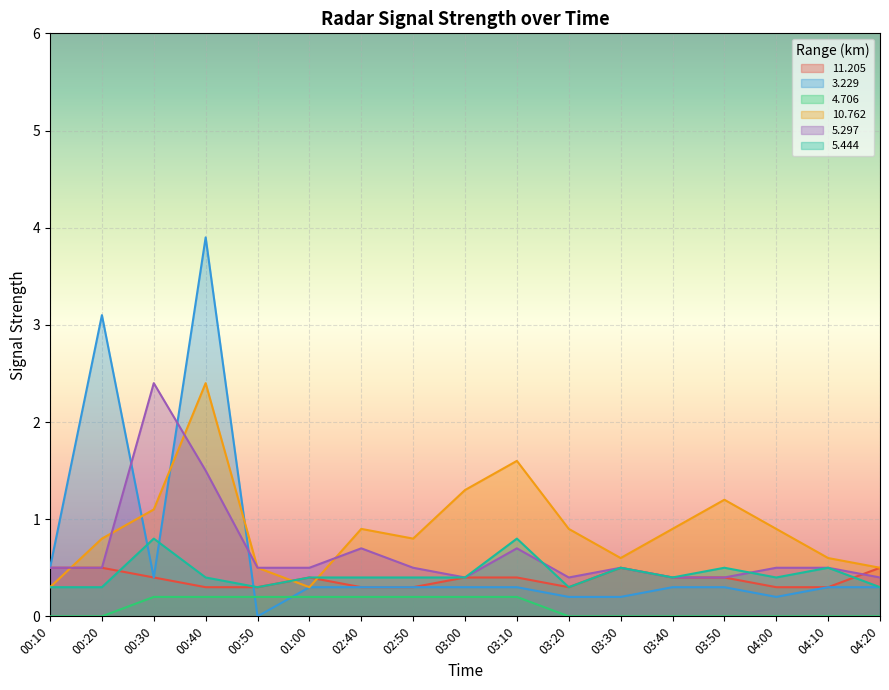

How many lines are shown in the chart?

6